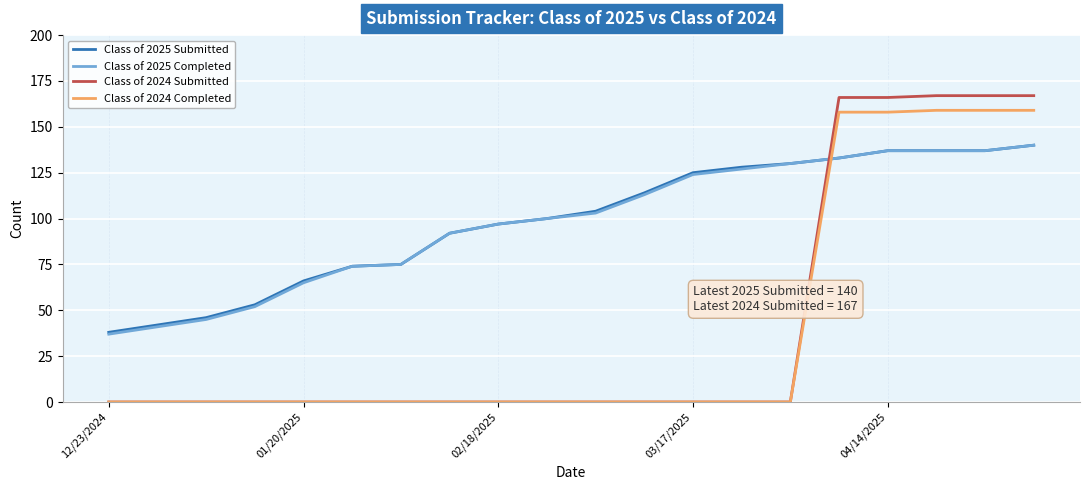

What is the greatest value displayed?

167